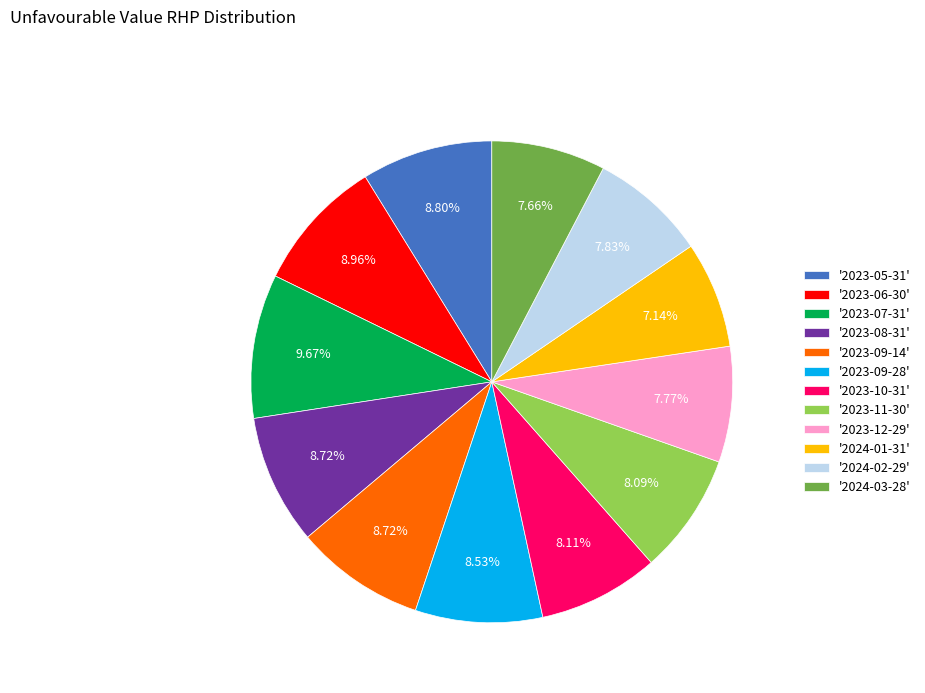

To the nearest percent, what is the difference between the largest and smallest slice percentages?

3%